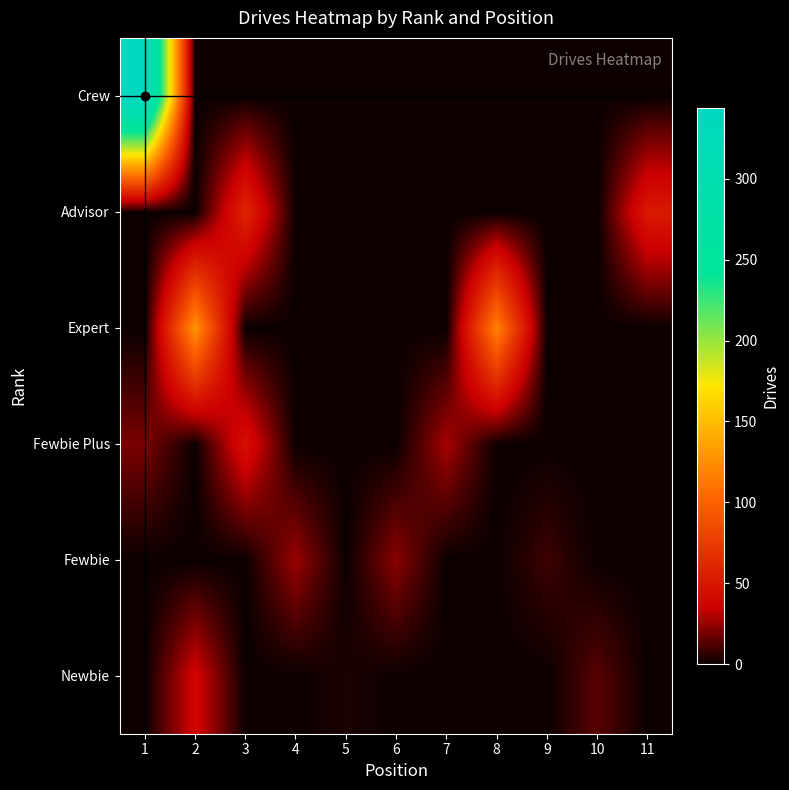

Reading right to left, what are all the values shown in this chart?

Newbie: 11=0	10=14	9=0	8=0	7=0	6=0	5=3	4=0	3=0	2=38	1=0
Fewbie: 11=0	10=0	9=9	8=0	7=0	6=23	5=0	4=26	3=0	2=0	1=0
Fewbie Plus: 11=0	10=0	9=0	8=0	7=28	6=0	5=0	4=0	3=46	2=0	1=20
Expert: 11=0	10=0	9=0	8=119	7=0	6=0	5=0	4=0	3=0	2=129	1=0
Advisor: 11=52	10=0	9=0	8=0	7=0	6=0	5=0	4=0	3=60	2=0	1=0
Crew: 11=0	10=0	9=0	8=0	7=0	6=0	5=0	4=0	3=0	2=0	1=344